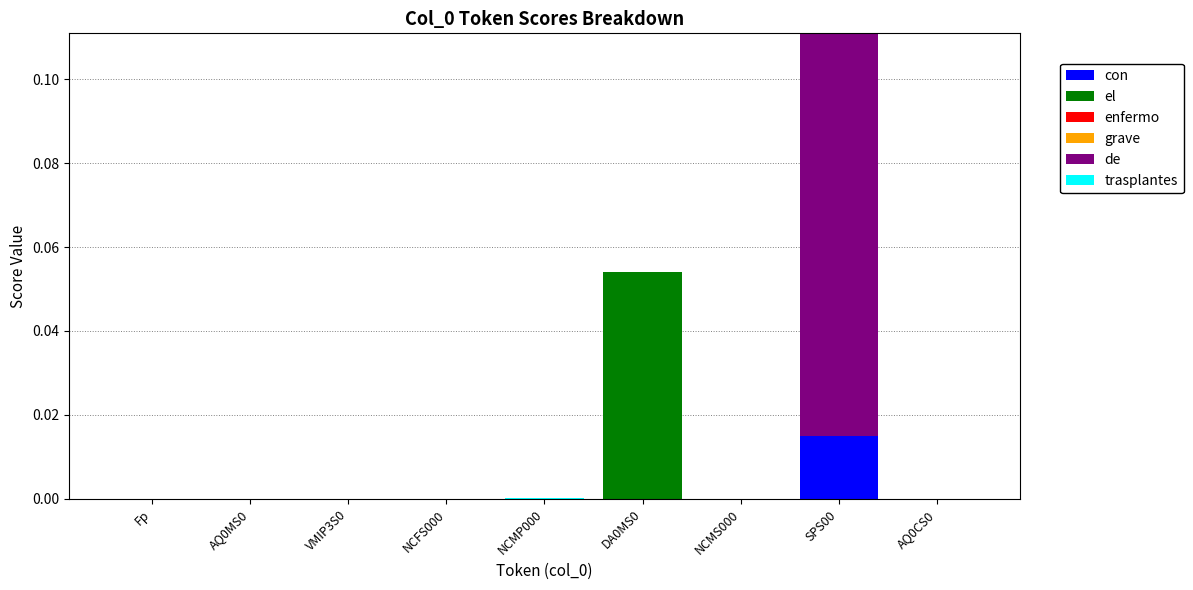

At which category is the sum across all series the highest?

SPS00